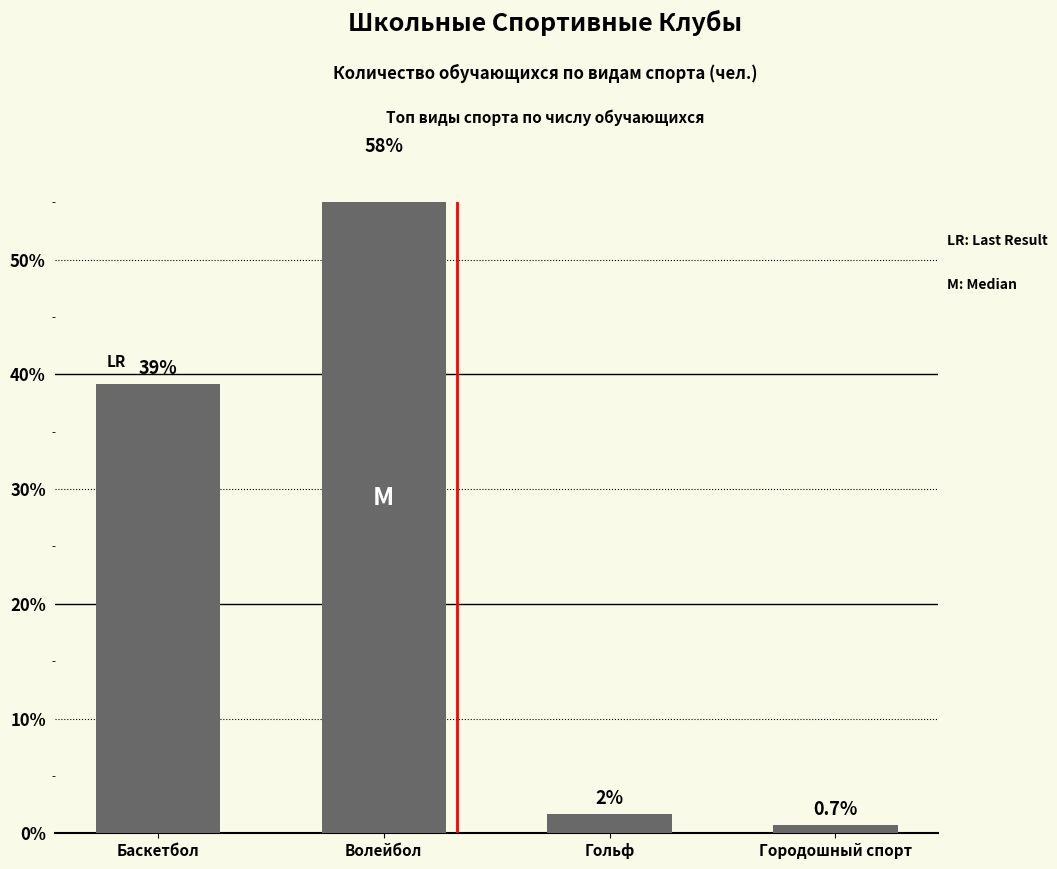

What is the sum of the values at Баскетбол and Гольф?

40.8